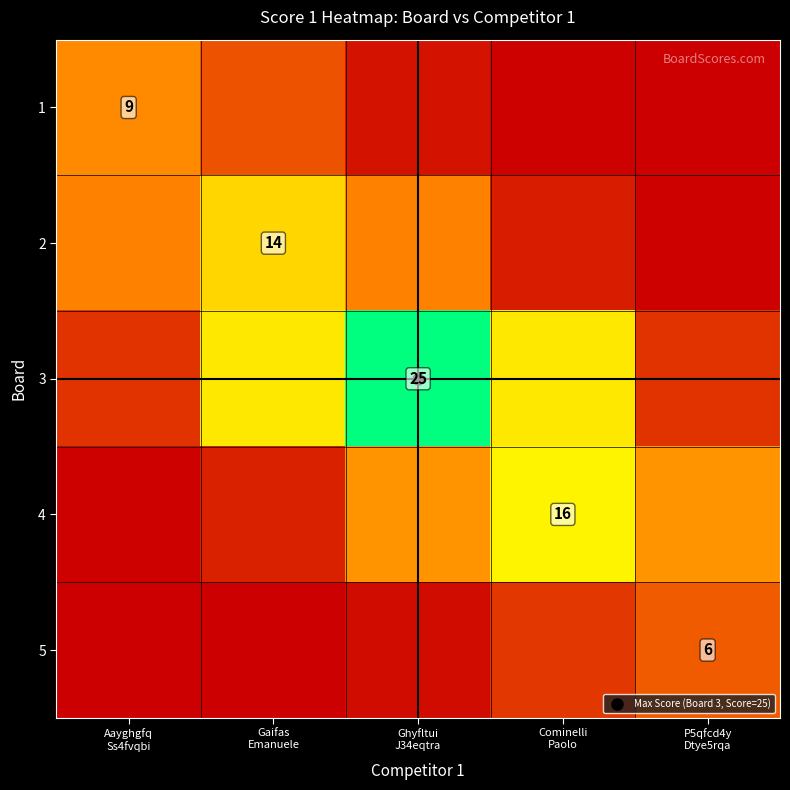

Rank the series at P5qfcd4y Dtye5rqa from highest to lowest value.

4, 5, 3, 2, 1